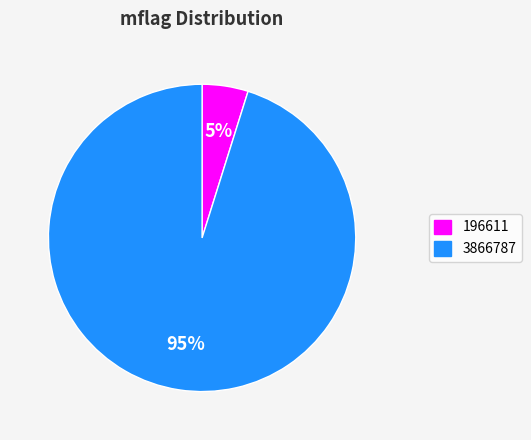

Combined, do 196611 and 3866787 account for over 50%?

Yes